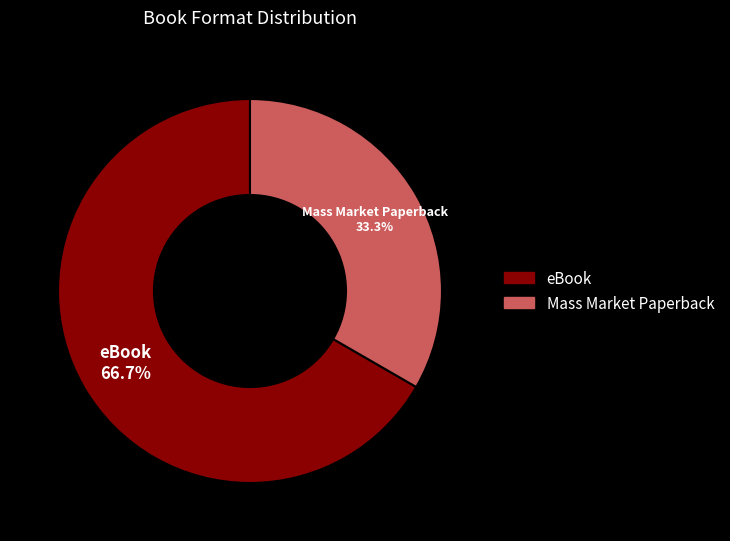

How many segments does this pie chart have?

2